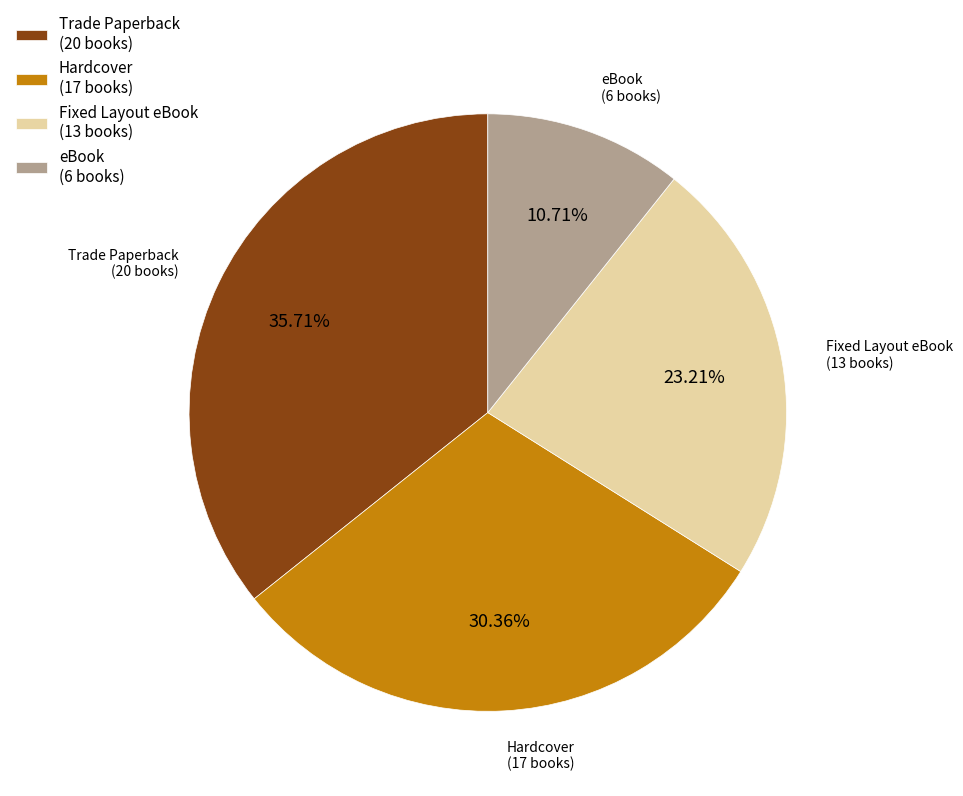

Does Trade Paperback represent more than half of the total?

No